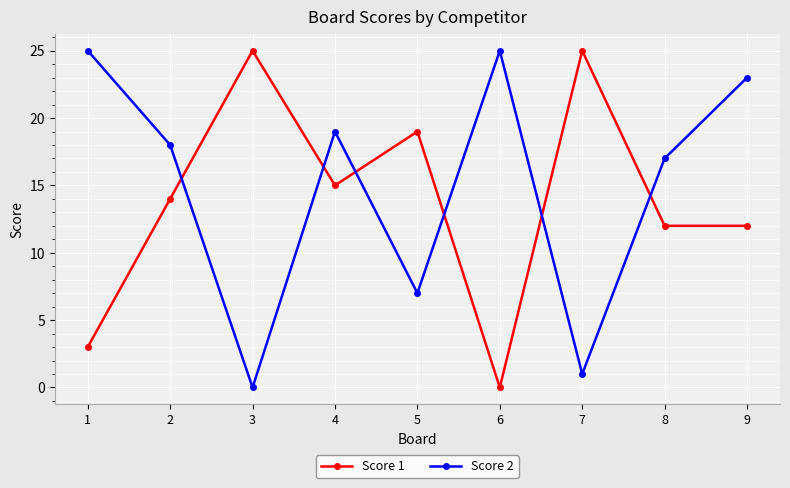

What is the value of the Score 1 point at the 9th from the left?

12